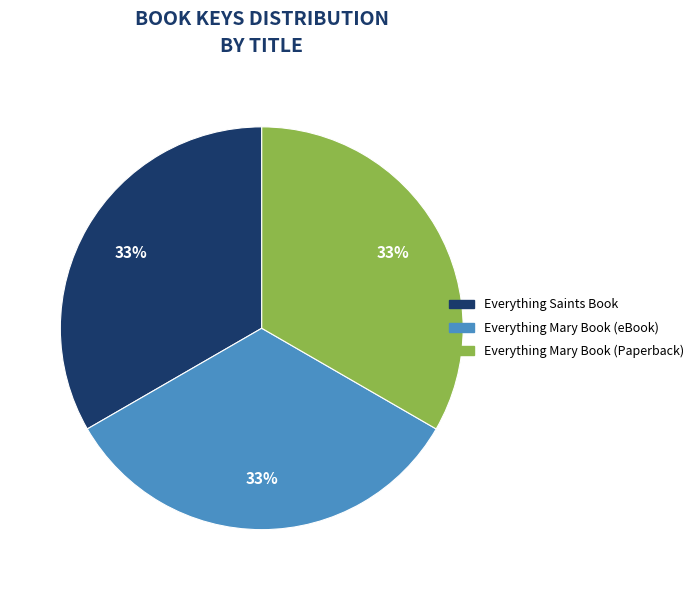

How many slices are in this pie chart?

3